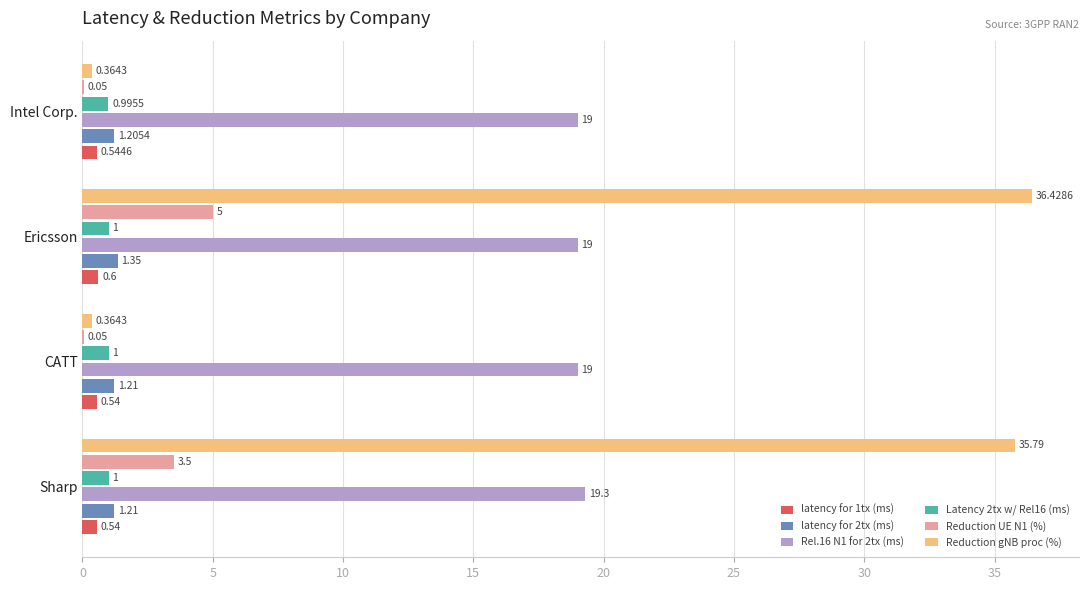

Which category has the highest value across all series?

Ericsson